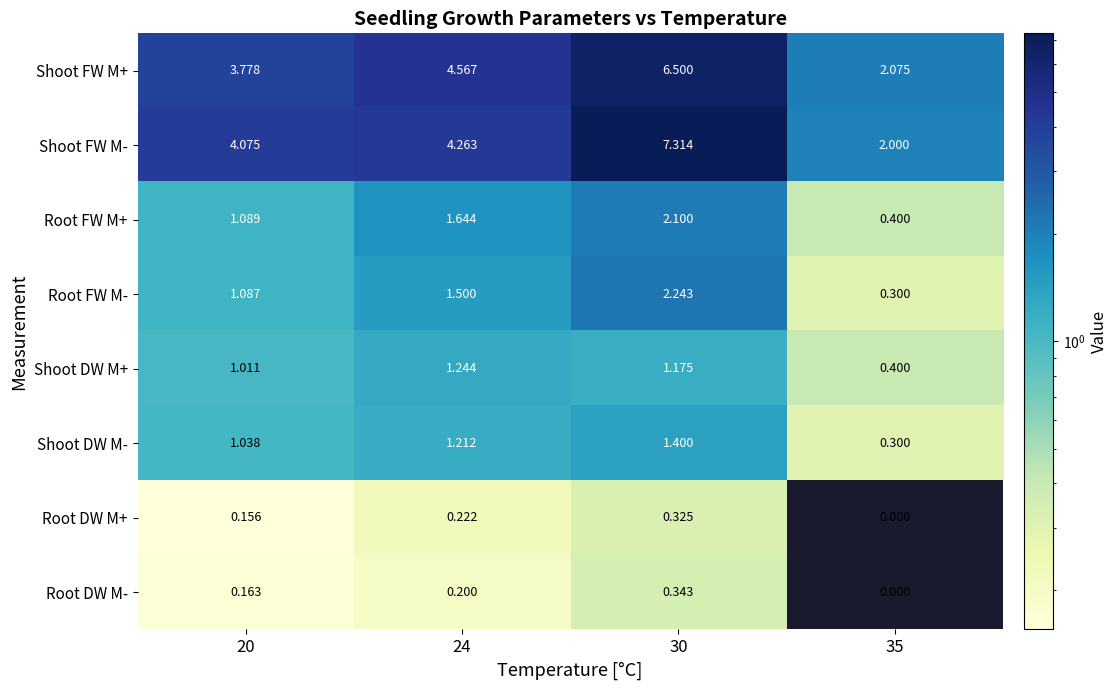

How many data points does each series have?

4